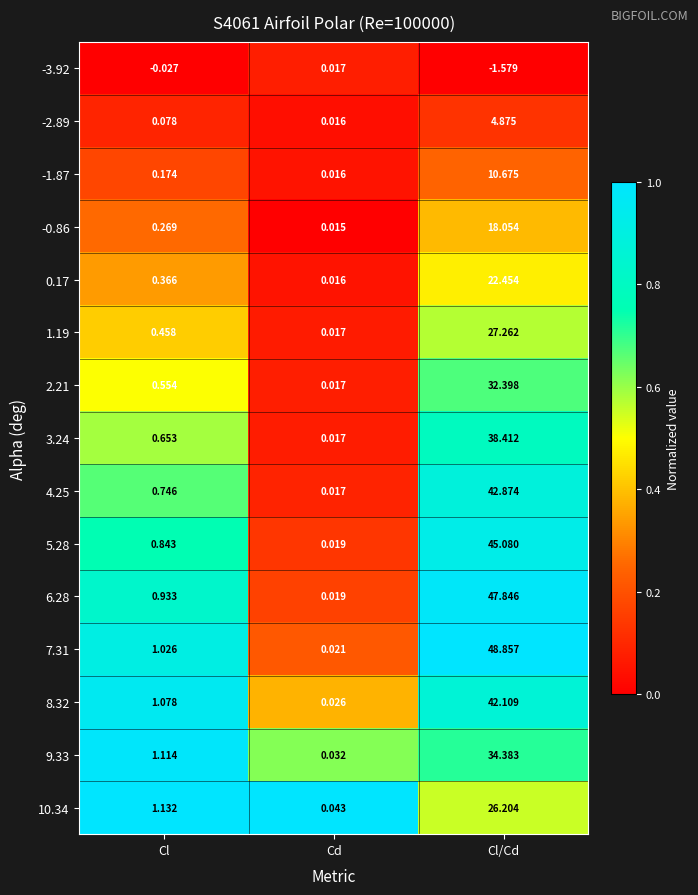

At which category is the sum across all series the highest?

Cl/Cd